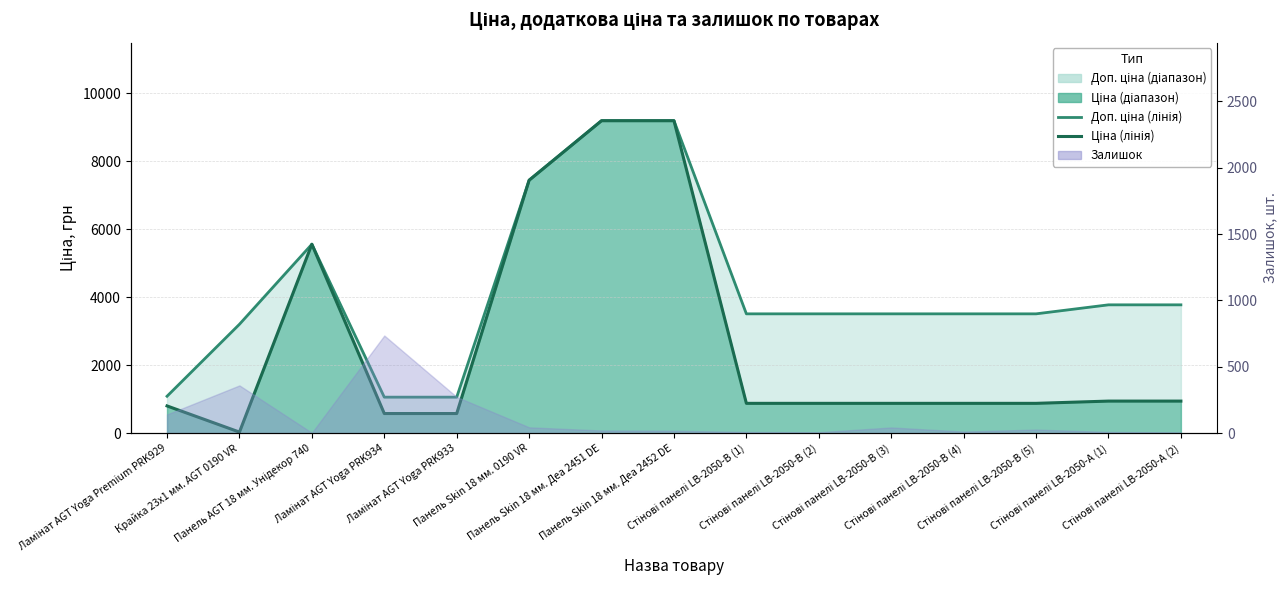

Is it true that Ціна (лінія) equals 640.3 at Стінові панелі LB-2050-А (2)?

False